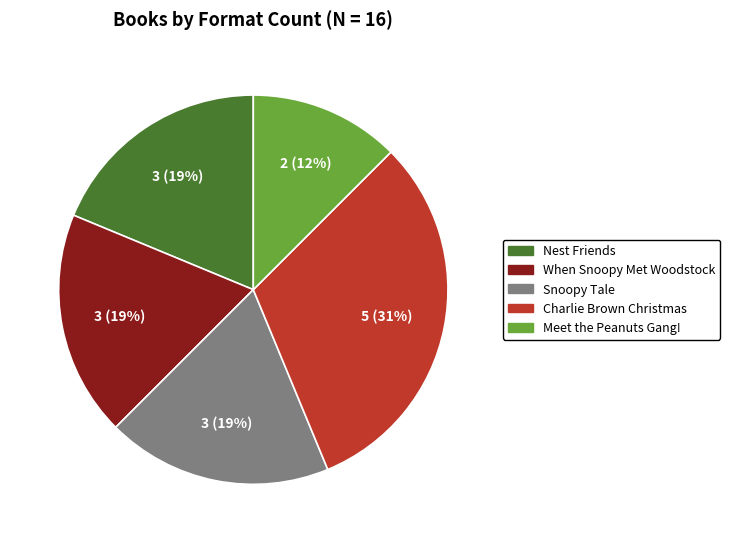

Which category has the biggest portion of the pie?

Charlie Brown Christmas